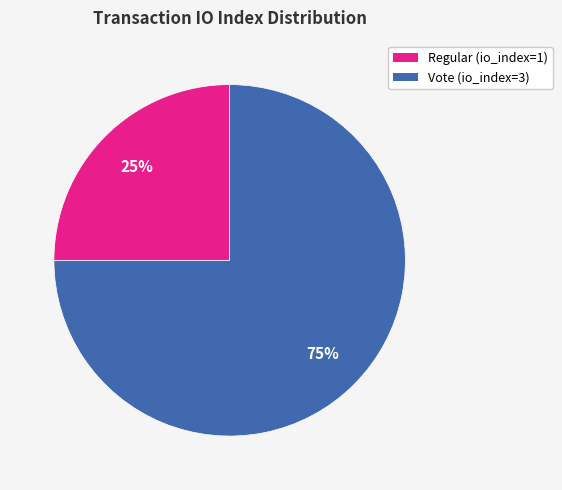

Is it true that Vote is 88% of the pie?

False